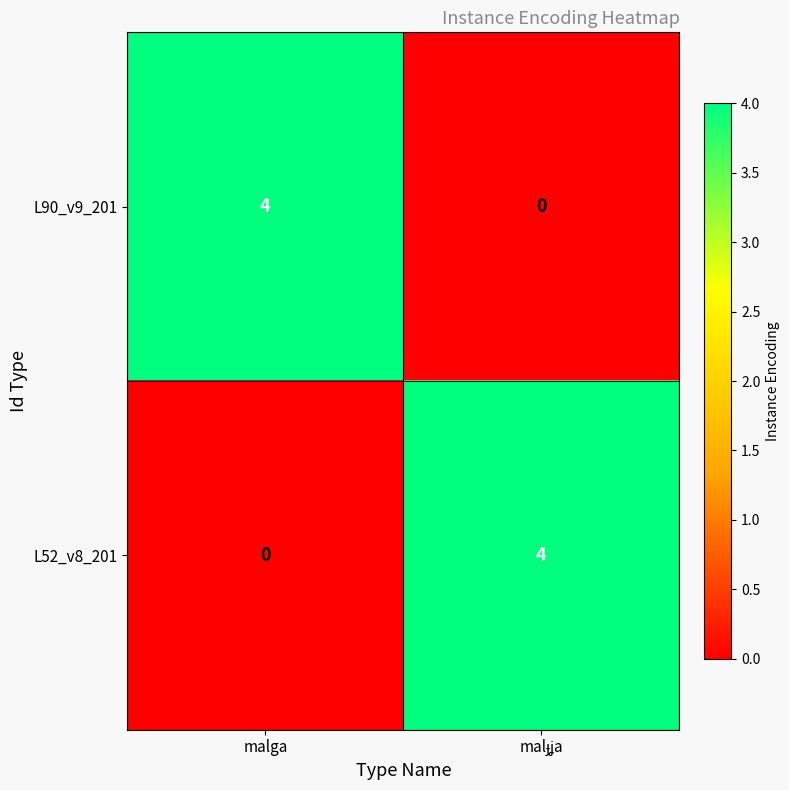

What is the difference between the maximum and minimum values in the L90_v9_201 series?

4